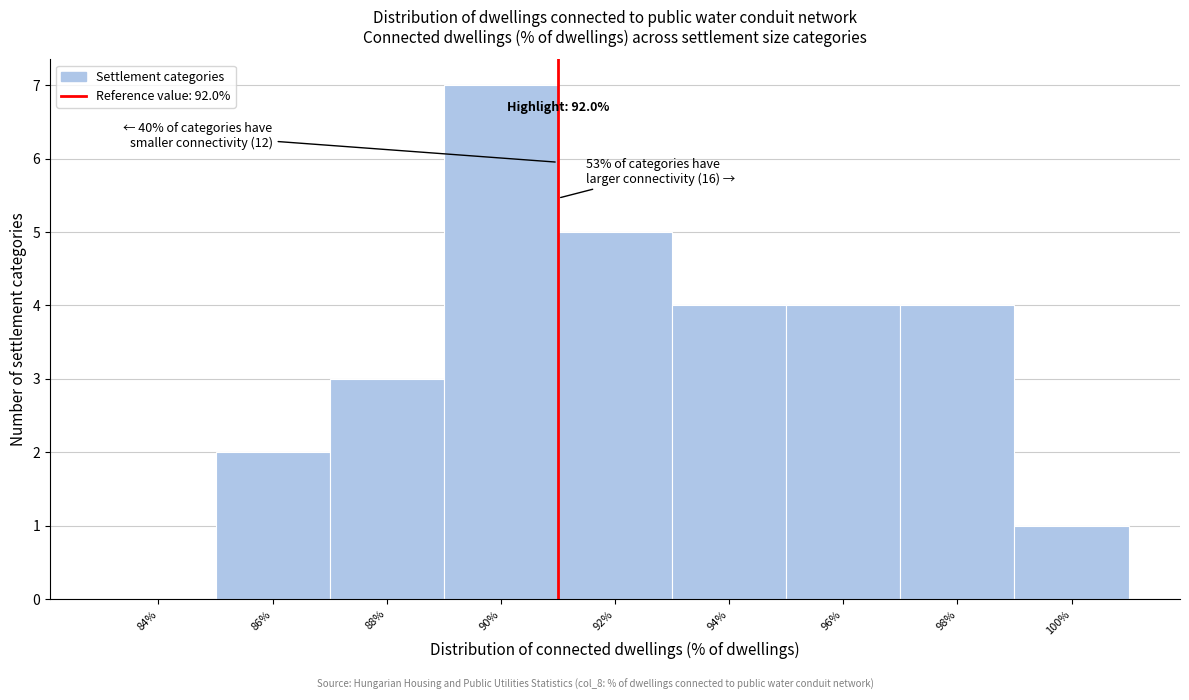

Reading right to left, list all the values displayed in this chart.

100%=1	98%=4	96%=4	94%=4	92%=5	90%=7	88%=3	86%=2	84%=0